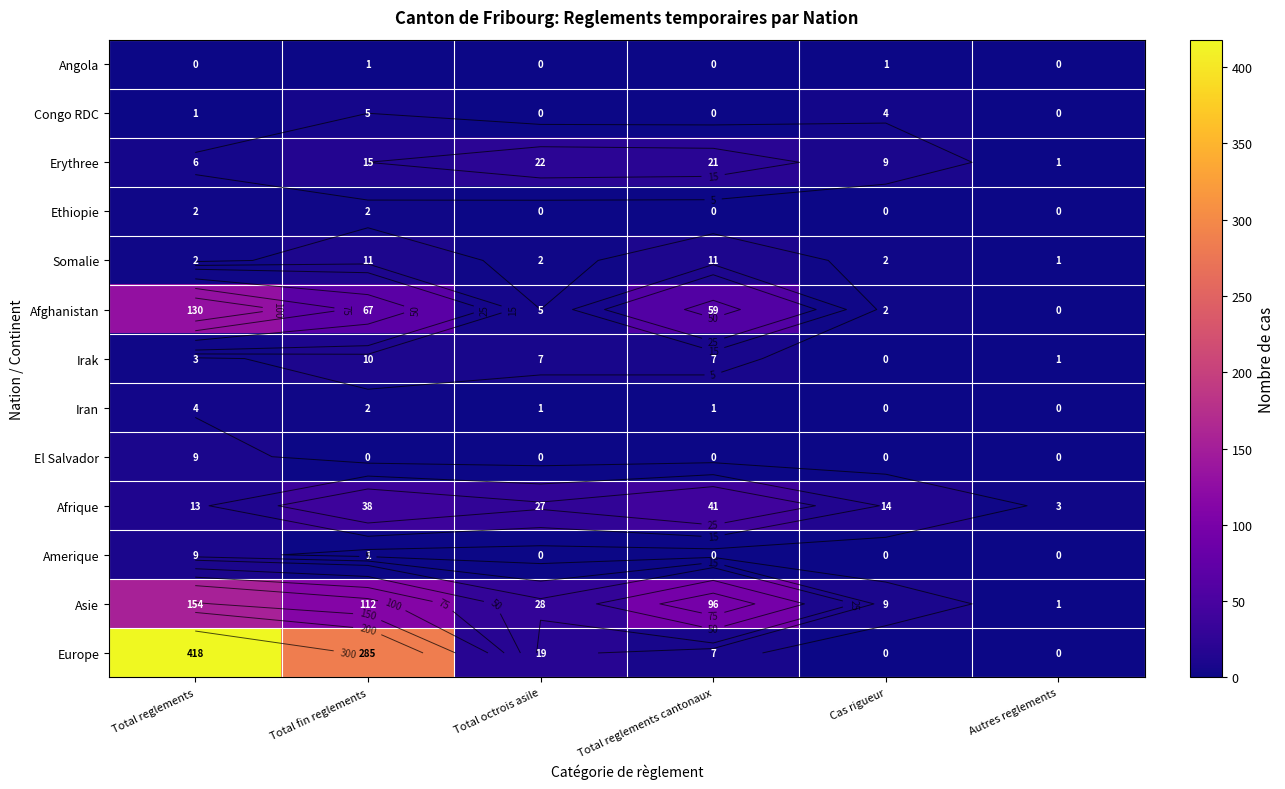

The value of Ethiopie at Cas rigueur is -1. True or false?

False